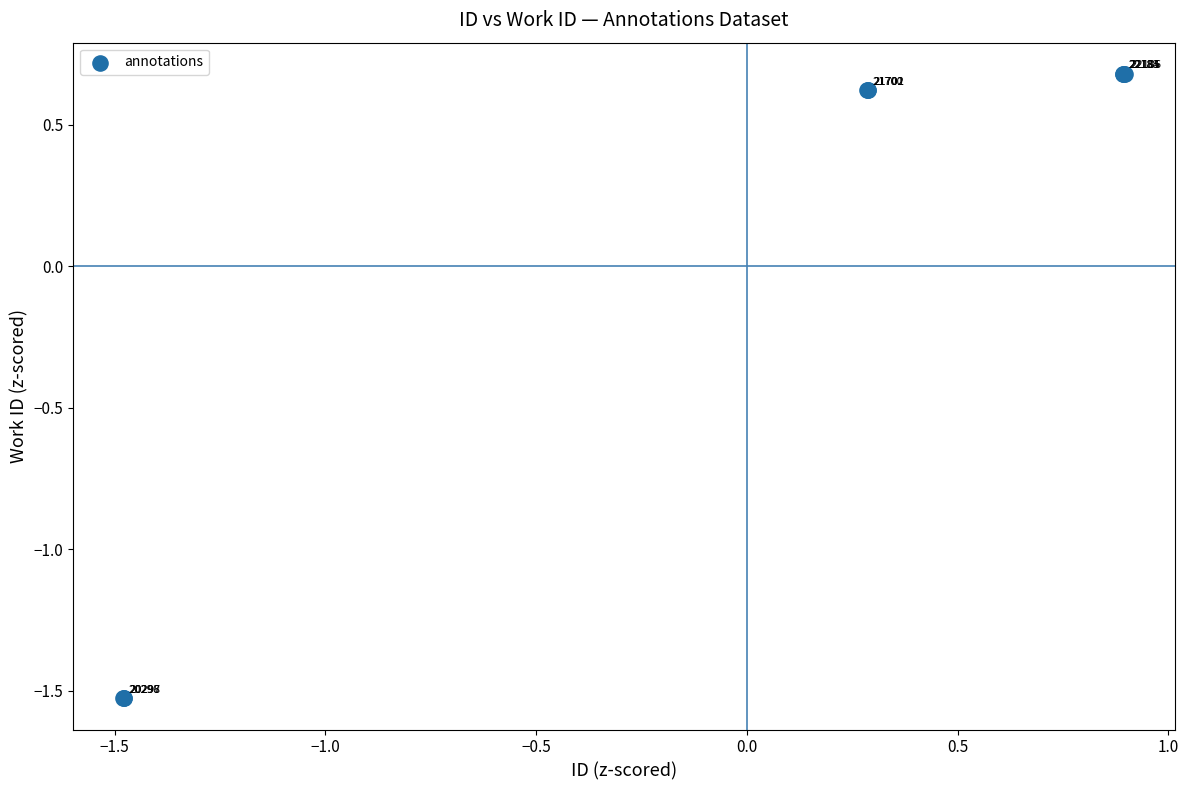

What Y value in the scatter plot is closest to 0?

0.6